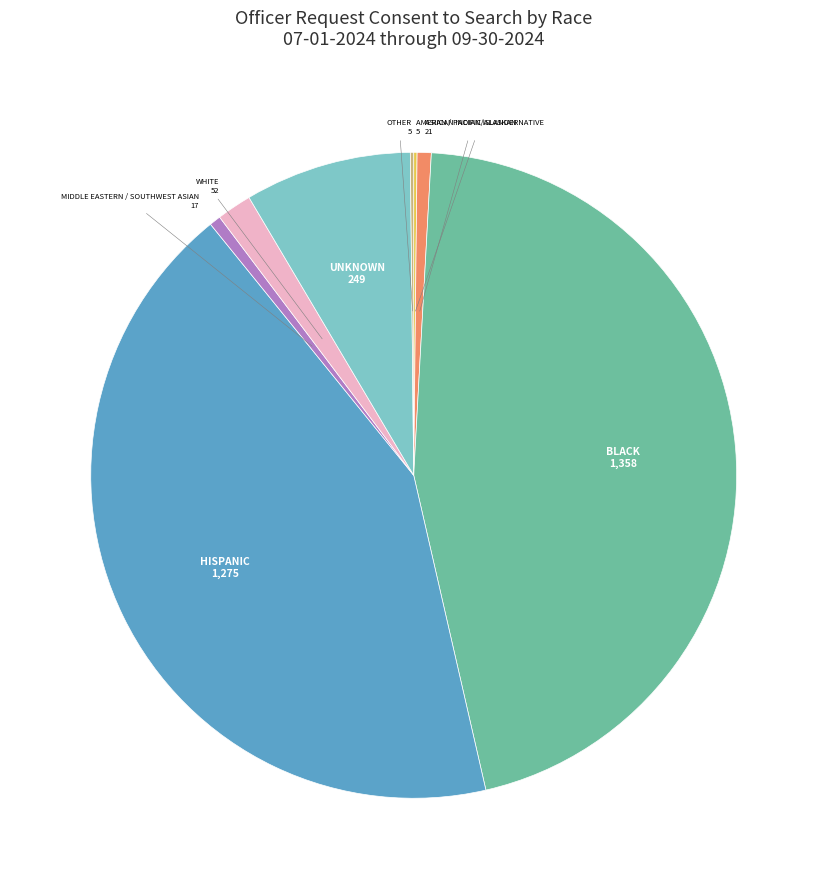

Is there a majority slice in this chart?

No